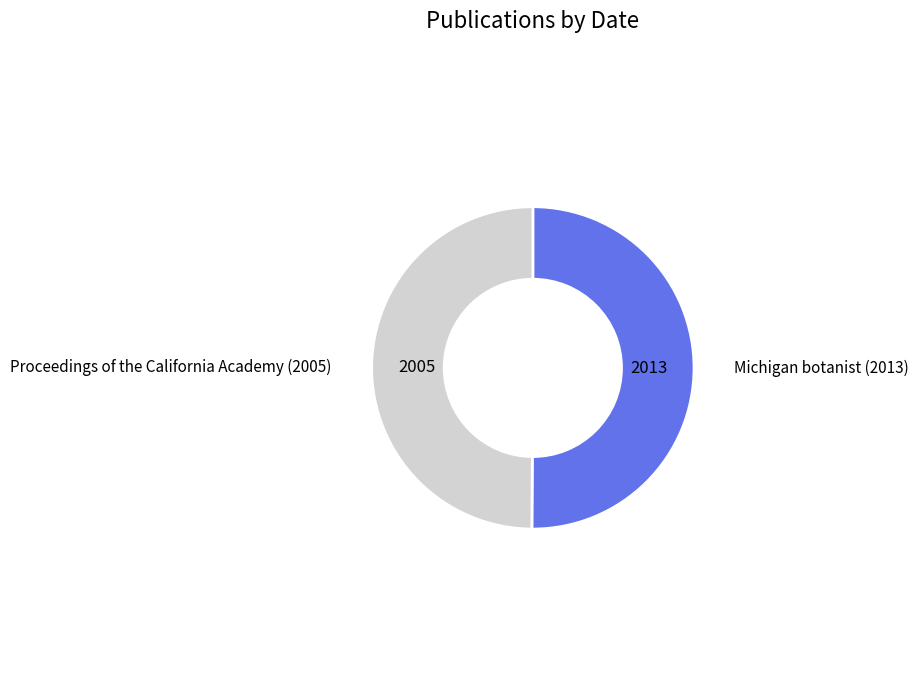

Count the number of slices in the pie.

2